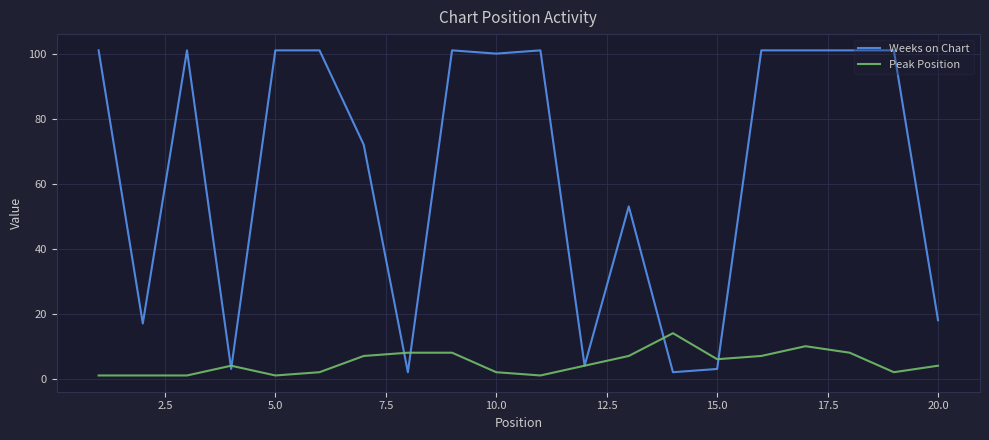

Which series has the widest spread of values?

Weeks on Chart